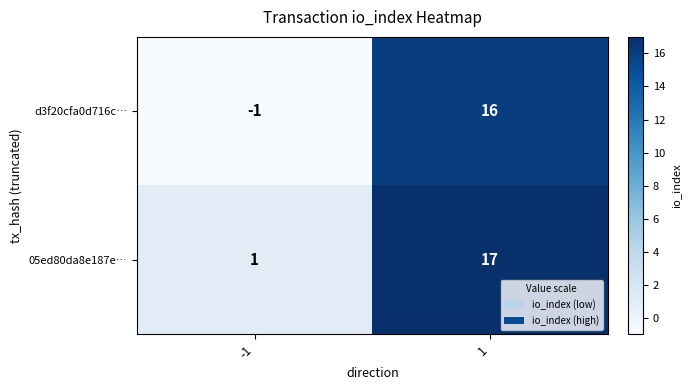

Is it true that d3f20cfa0d716c… equals -2 at -1?

False